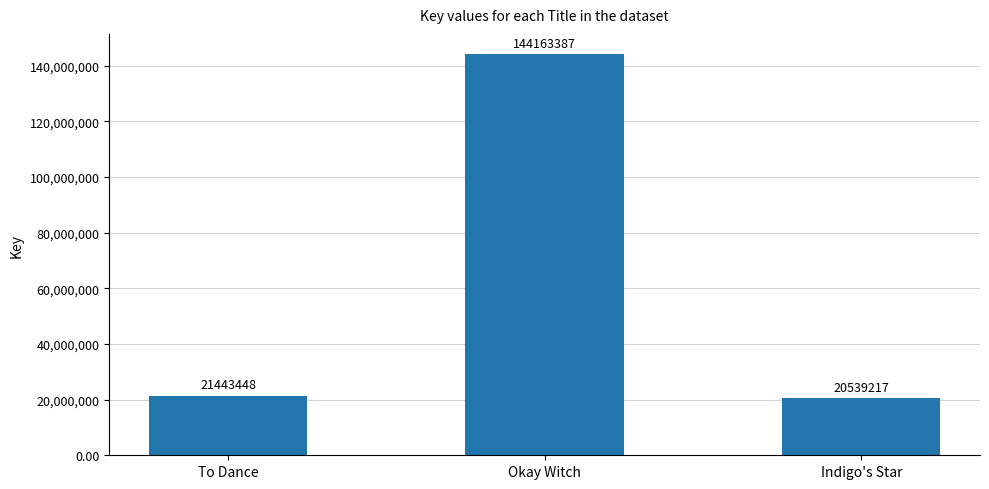

Are the bars horizontal?

No